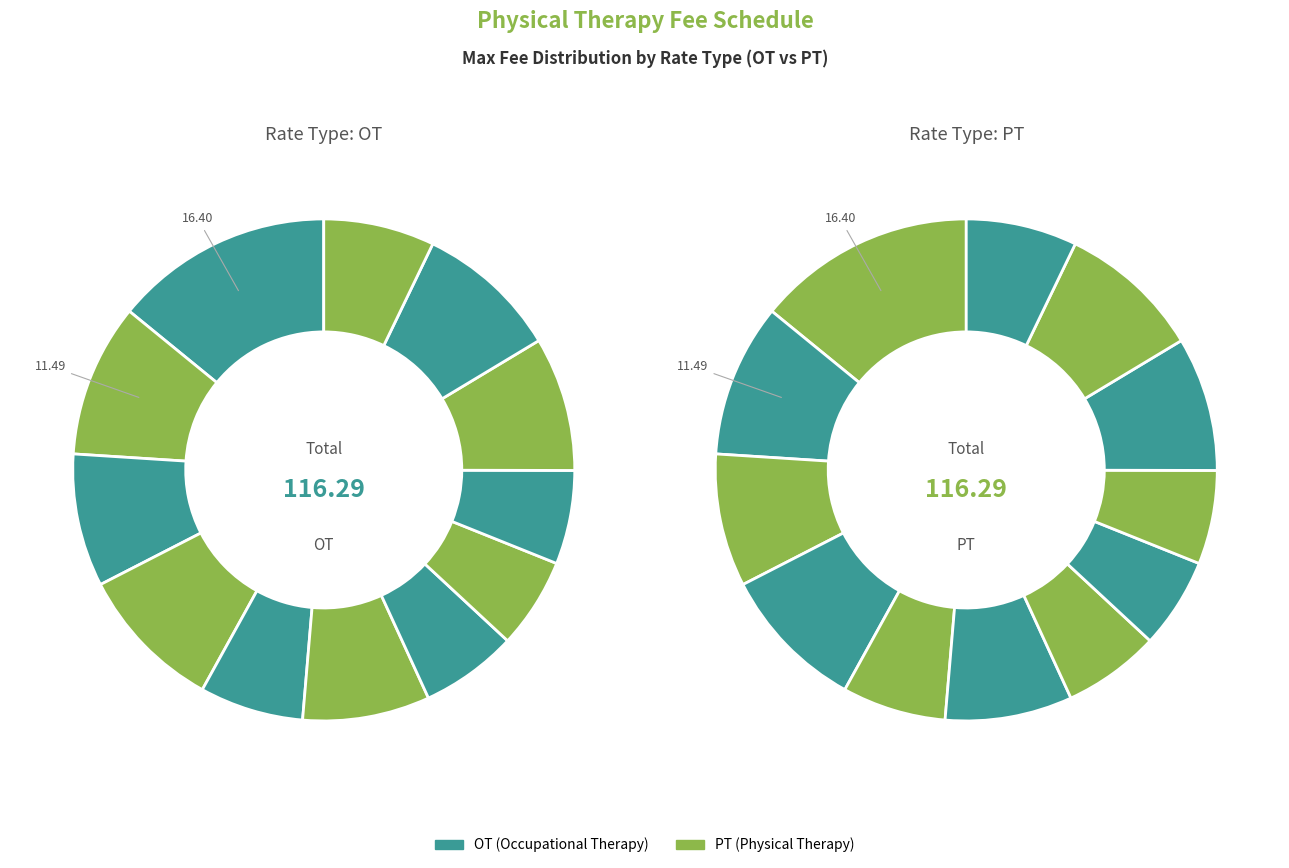

What is the largest slice in the pie chart?

Hot or cold packs therapy